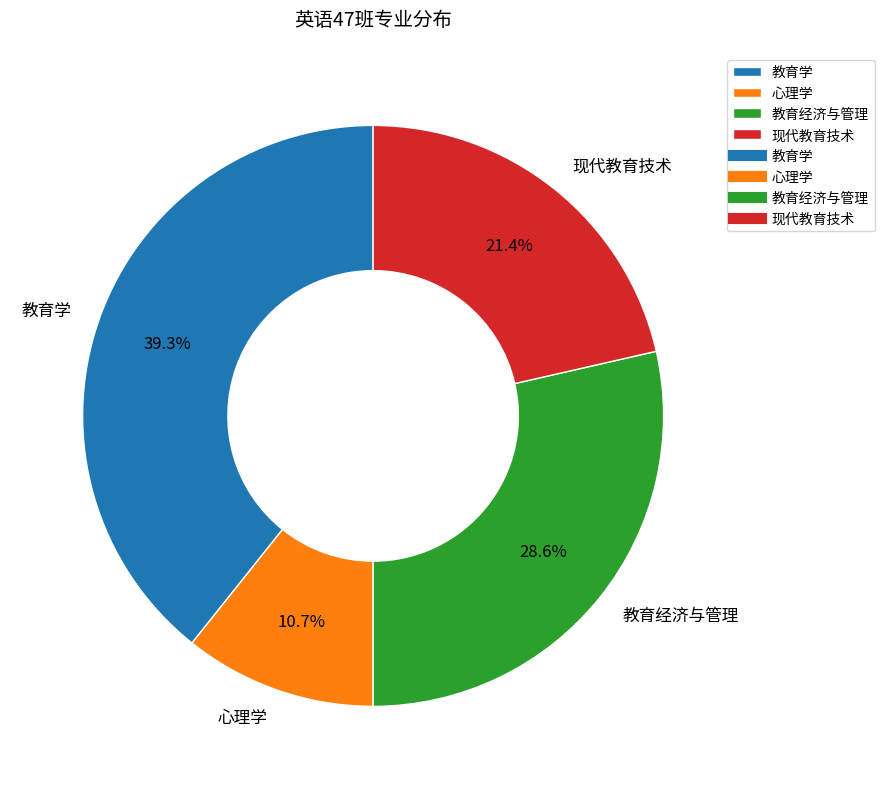

To the nearest percent, what is the average slice percentage?

25%